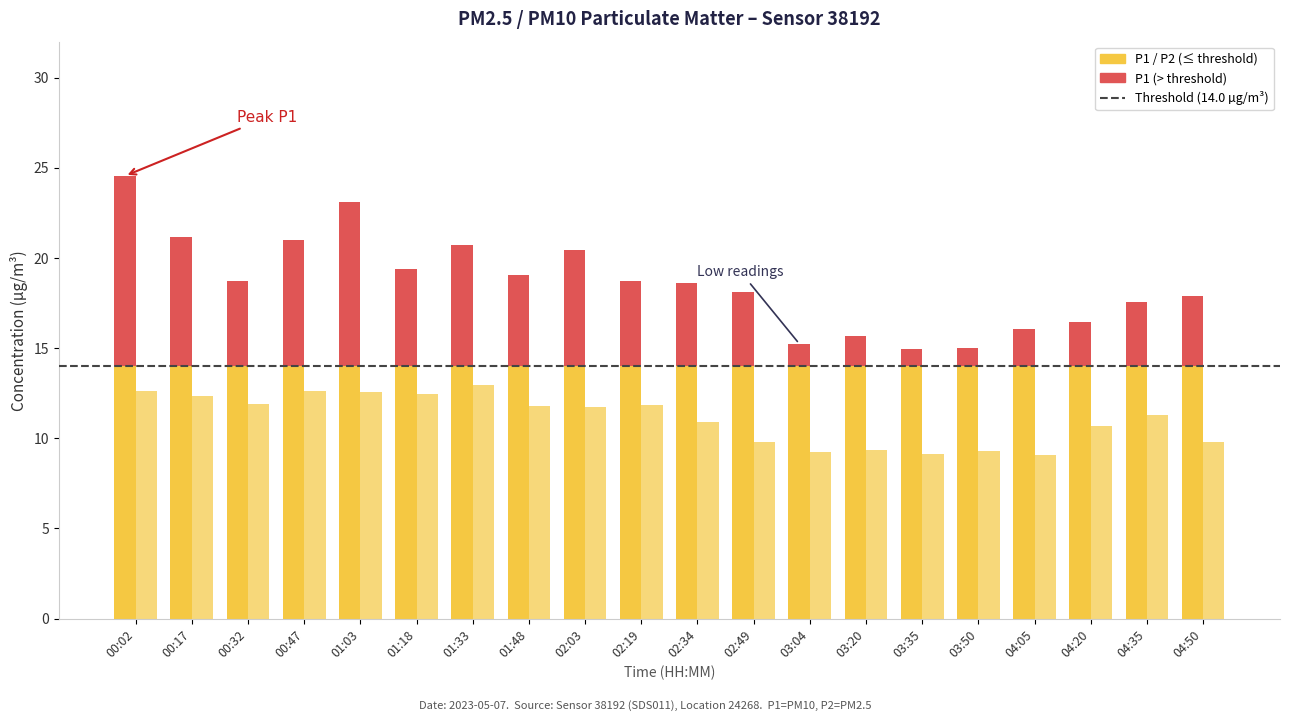

Is the value of P2 at 01:33 greater than the value of P1 at 00:47?

No